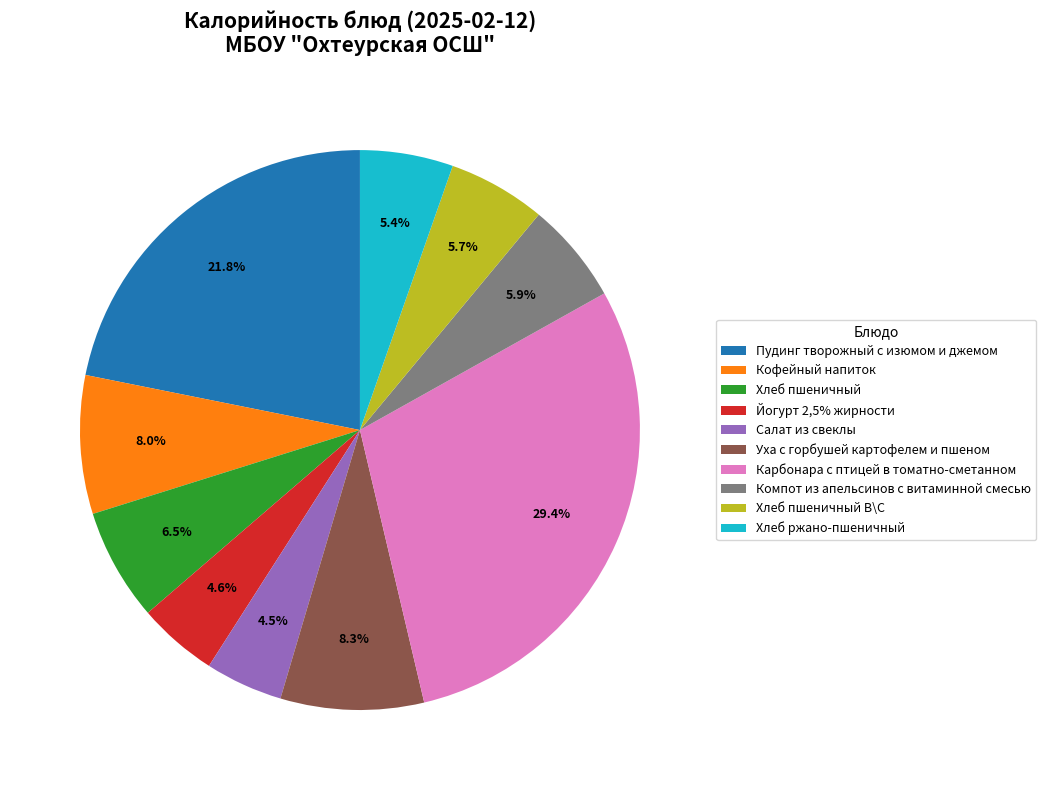

Between Хлеб пшеничный and Уха с горбушей картофелем и пшеном, which is larger?

Уха с горбушей картофелем и пшеном